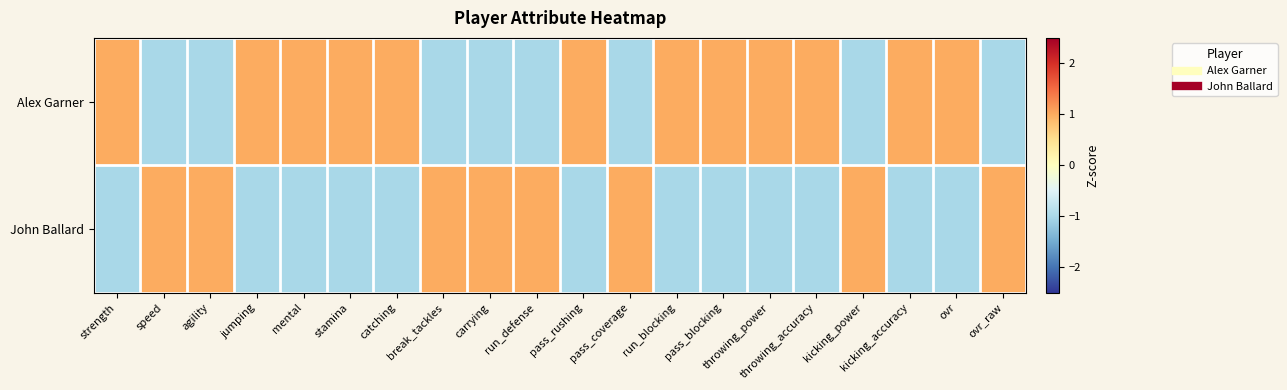

Reading right to left, transcribe all the data shown in this chart.

Alex Garner: ovr_raw=-1	ovr=1	kicking_accuracy=1	kicking_power=-1	throwing_accuracy=1	throwing_power=1	pass_blocking=1	run_blocking=1	pass_coverage=-1	pass_rushing=1	run_defense=-1	carrying=-1	break_tackles=-1	catching=1	stamina=1	mental=1	jumping=1	agility=-1	speed=-1	strength=1
John Ballard: ovr_raw=1	ovr=-1	kicking_accuracy=-1	kicking_power=1	throwing_accuracy=-1	throwing_power=-1	pass_blocking=-1	run_blocking=-1	pass_coverage=1	pass_rushing=-1	run_defense=1	carrying=1	break_tackles=1	catching=-1	stamina=-1	mental=-1	jumping=-1	agility=1	speed=1	strength=-1